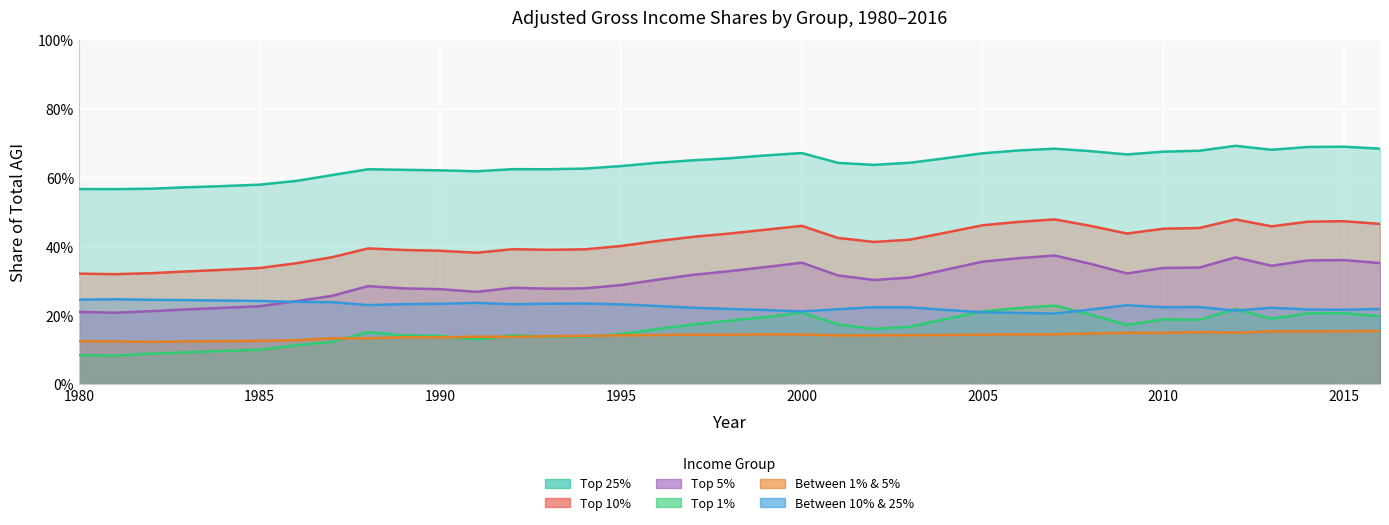

Reading left to right, what are all the values shown in this chart?

Top 1%: 0.1	0.1	0.1	0.1	0.1	0.1	0.1	0.1	0.2	0.1	0.1	0.1	0.1	0.1	0.1	0.1	0.2	0.2	0.2	0.2	0.2	0.2	0.2	0.2	0.2	0.2	0.2	0.2	0.2	0.2	0.2	0.2	0.2	0.2	0.2	0.2	0.2
Between 1% & 5%: 0.1	0.1	0.1	0.1	0.1	0.1	0.1	0.1	0.1	0.1	0.1	0.1	0.1	0.1	0.1	0.1	0.1	0.1	0.1	0.1	0.1	0.1	0.1	0.1	0.1	0.1	0.1	0.1	0.1	0.1	0.1	0.2	0.1	0.2	0.2	0.2	0.2
Top 5%: 0.2	0.2	0.2	0.2	0.2	0.2	0.2	0.3	0.3	0.3	0.3	0.3	0.3	0.3	0.3	0.3	0.3	0.3	0.3	0.3	0.4	0.3	0.3	0.3	0.3	0.4	0.4	0.4	0.3	0.3	0.3	0.3	0.4	0.3	0.4	0.4	0.4
Between 10% & 25%: 0.2	0.2	0.2	0.2	0.2	0.2	0.2	0.2	0.2	0.2	0.2	0.2	0.2	0.2	0.2	0.2	0.2	0.2	0.2	0.2	0.2	0.2	0.2	0.2	0.2	0.2	0.2	0.2	0.2	0.2	0.2	0.2	0.2	0.2	0.2	0.2	0.2
Top 25%: 0.6	0.6	0.6	0.6	0.6	0.6	0.6	0.6	0.6	0.6	0.6	0.6	0.6	0.6	0.6	0.6	0.6	0.7	0.7	0.7	0.7	0.6	0.6	0.6	0.7	0.7	0.7	0.7	0.7	0.7	0.7	0.7	0.7	0.7	0.7	0.7	0.7
Top 10%: 0.3	0.3	0.3	0.3	0.3	0.3	0.4	0.4	0.4	0.4	0.4	0.4	0.4	0.4	0.4	0.4	0.4	0.4	0.4	0.4	0.5	0.4	0.4	0.4	0.4	0.5	0.5	0.5	0.5	0.4	0.5	0.5	0.5	0.5	0.5	0.5	0.5